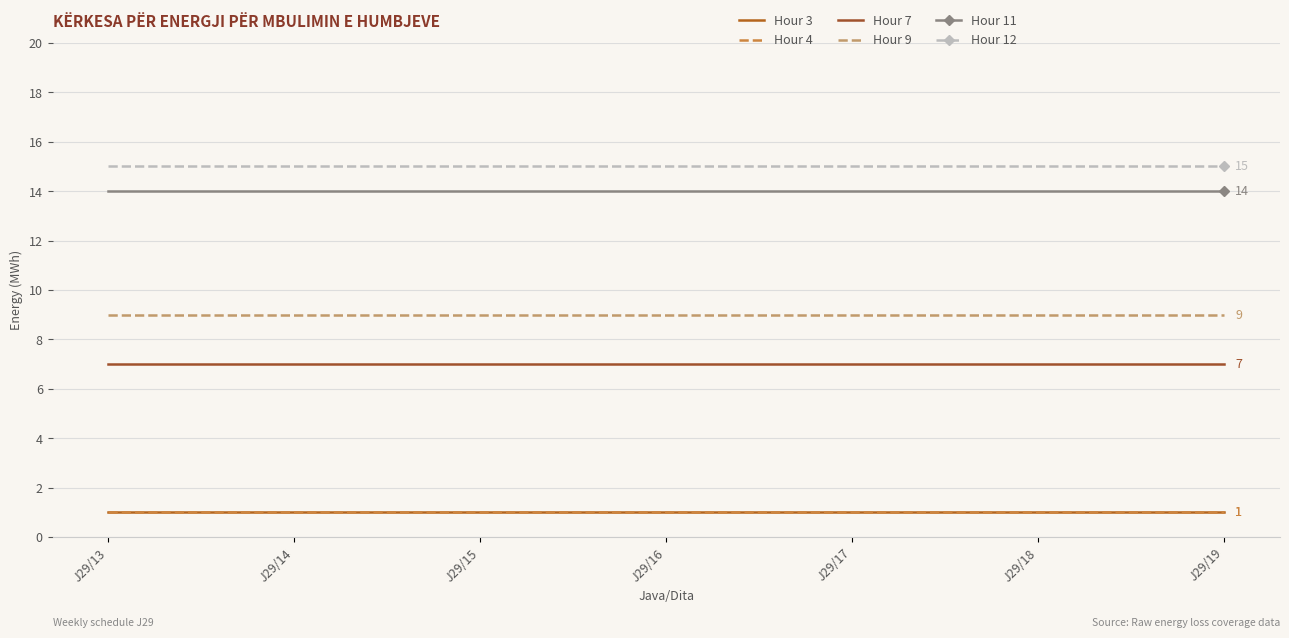

Rank the series by their maximum value, from highest to lowest.

Hour 12, Hour 11, Hour 9, Hour 7, Hour 3, Hour 4